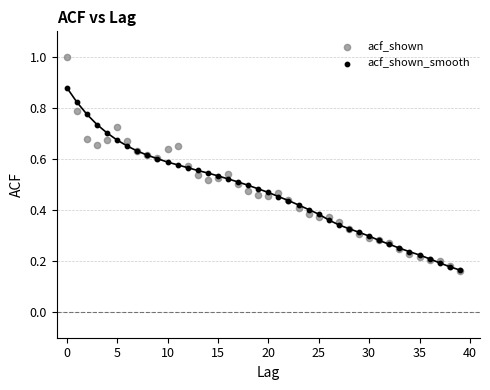

What are all the series names shown in the legend?

acf_shown, acf_shown_smooth